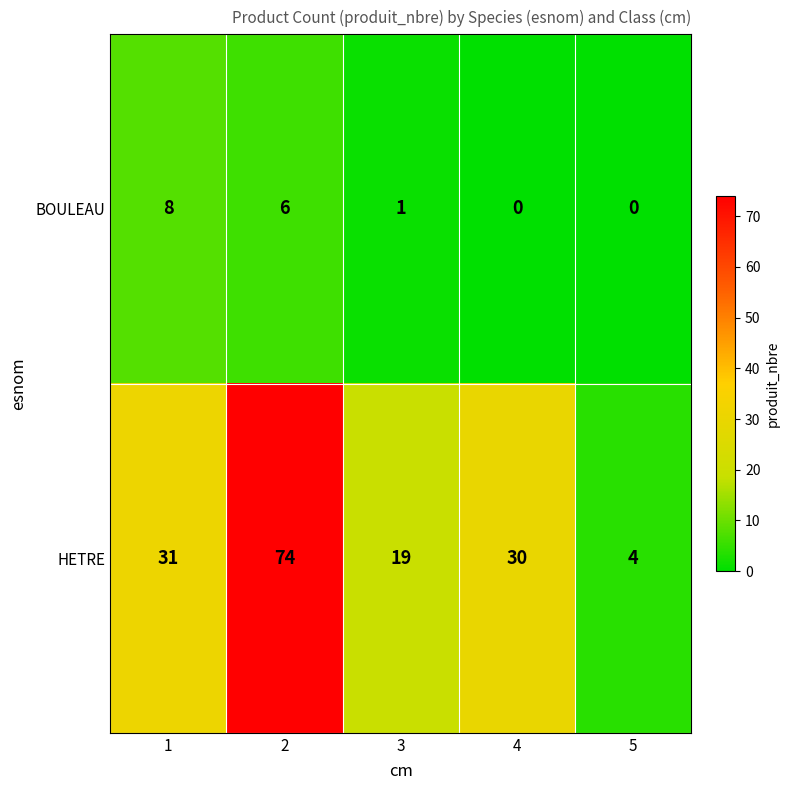

How many BOULEAU values are between 0 and 6?

4